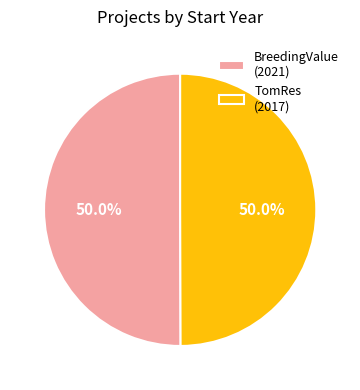

Do TomRes (2017) and BreedingValue (2021) together represent more than half of the pie?

Yes